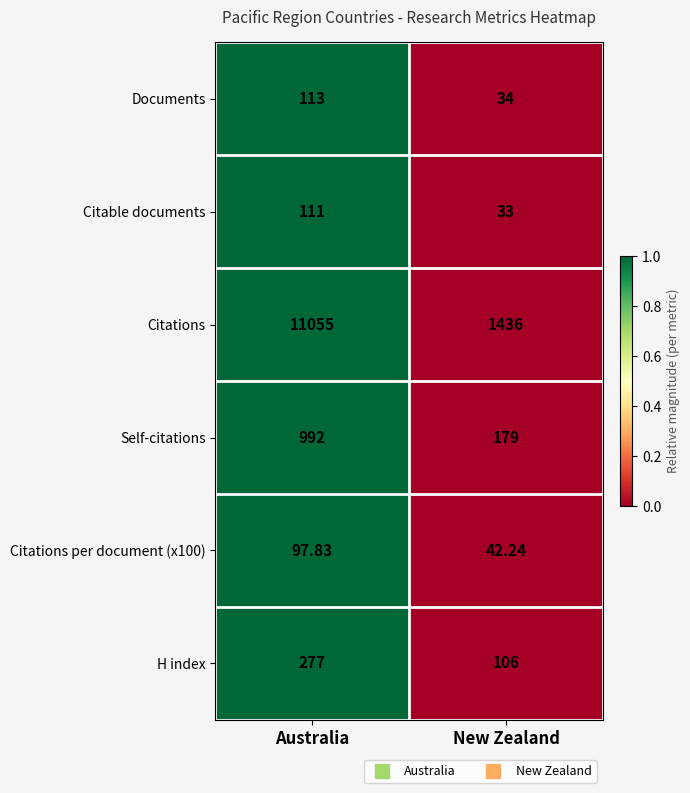

What is the greatest value displayed?

11055.0